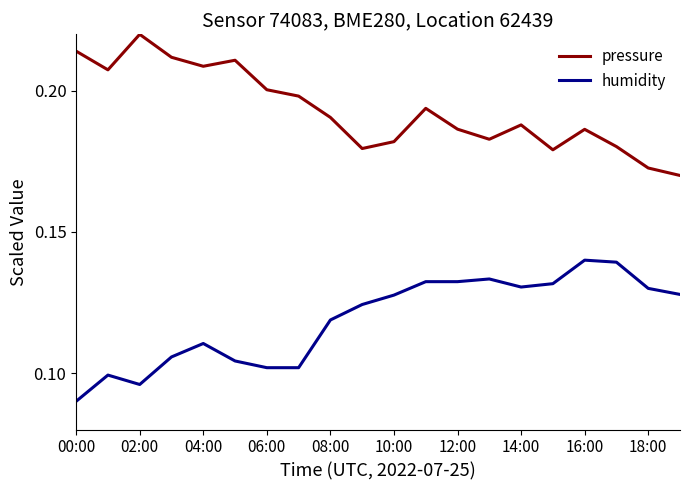

Does the chart display data point markers on the line(s)?

No